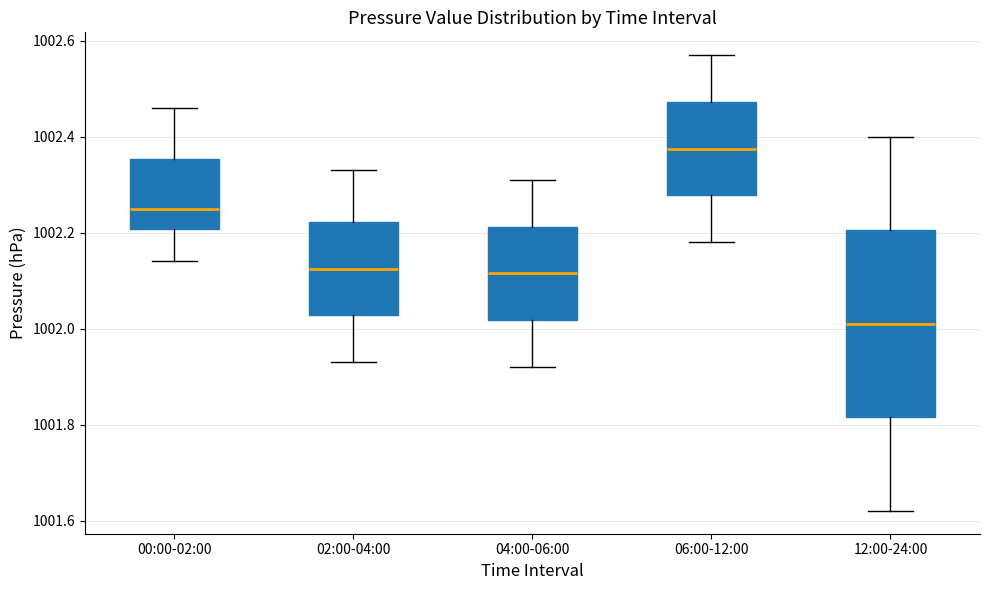

Where does the lower whisker of the box for 02:00-04:00 end on the y-axis? The values are not printed on the chart, so give them approximately, as read against the axis.

1001.94